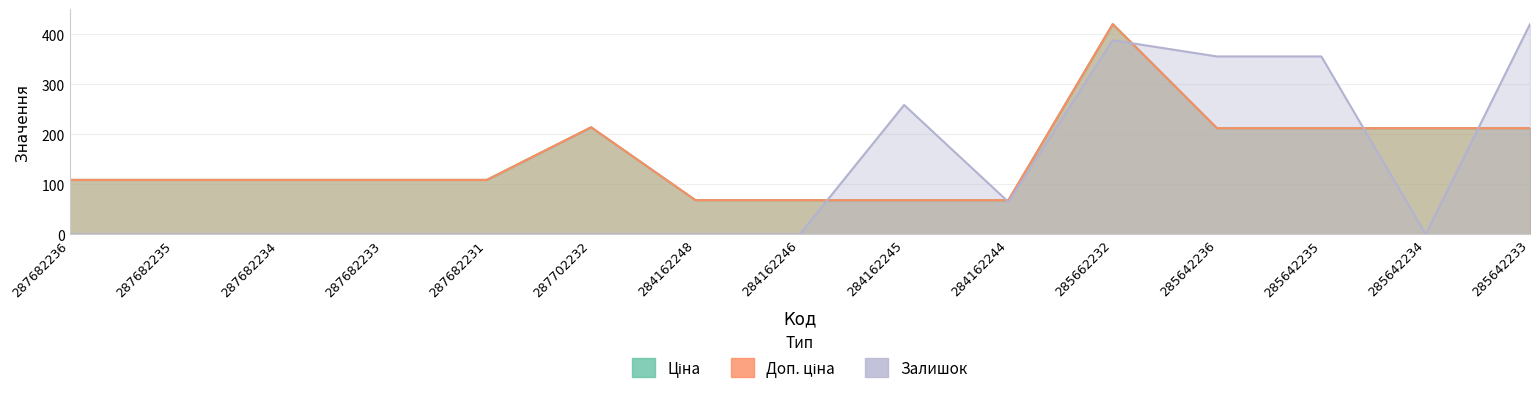

Between 284162246 and 284162244, which series saw the biggest shift?

Залишок